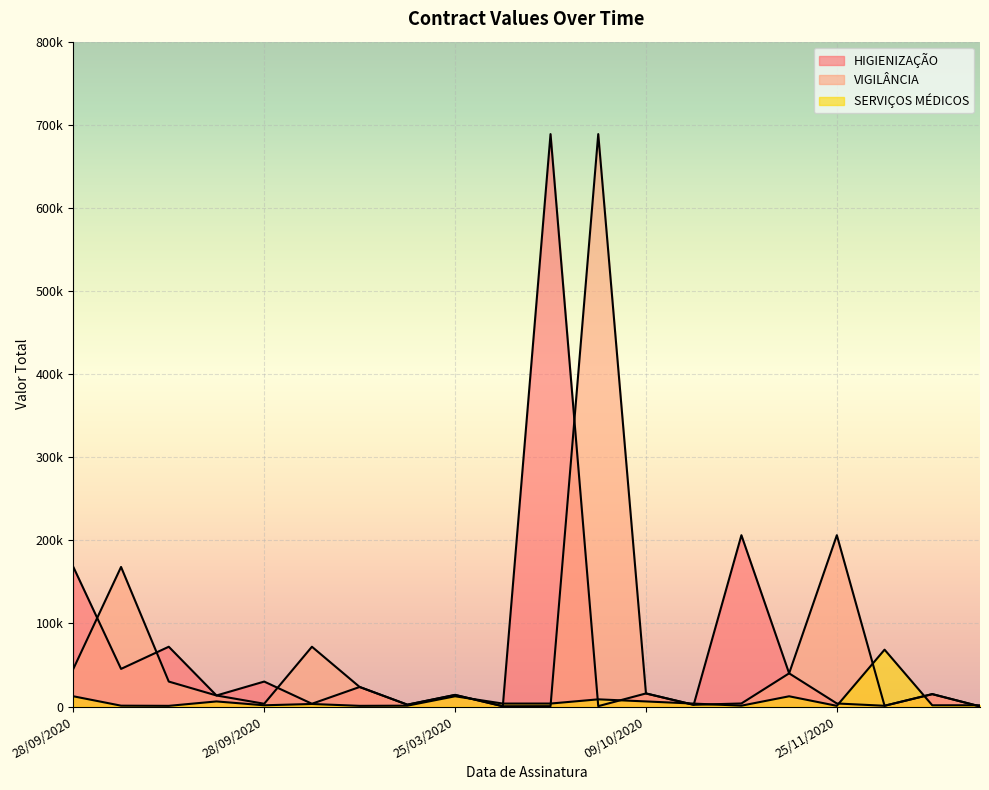

Which series has the largest range (max minus min)?

HIGIENIZAÇÃO